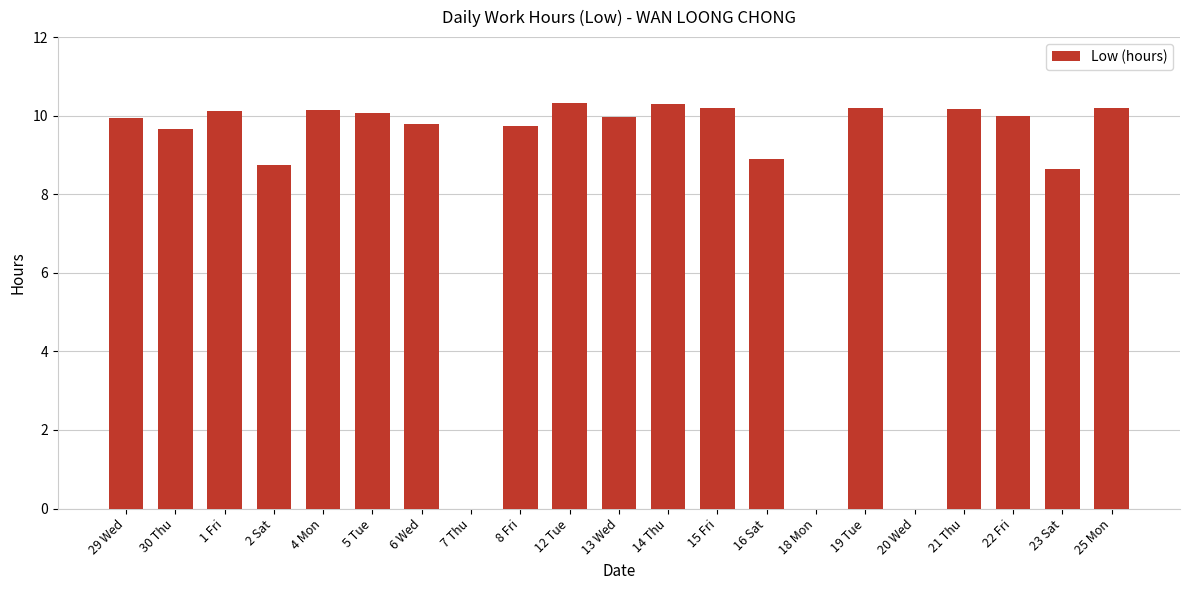

Between 30 Thu and 12 Tue, which is larger?

12 Tue